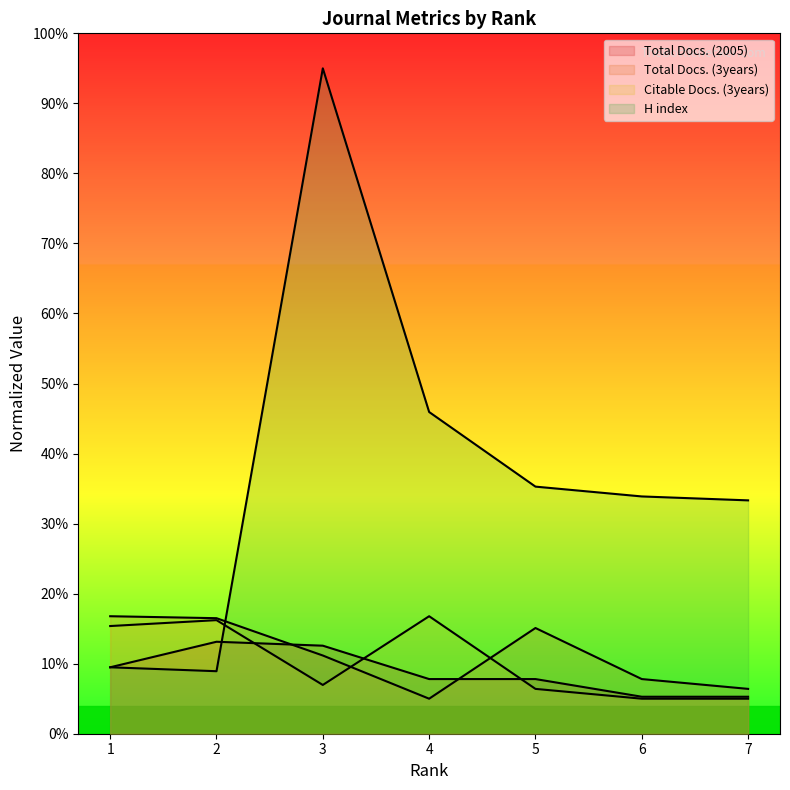

True or false: H index has a value of 60.2 at 5.

False